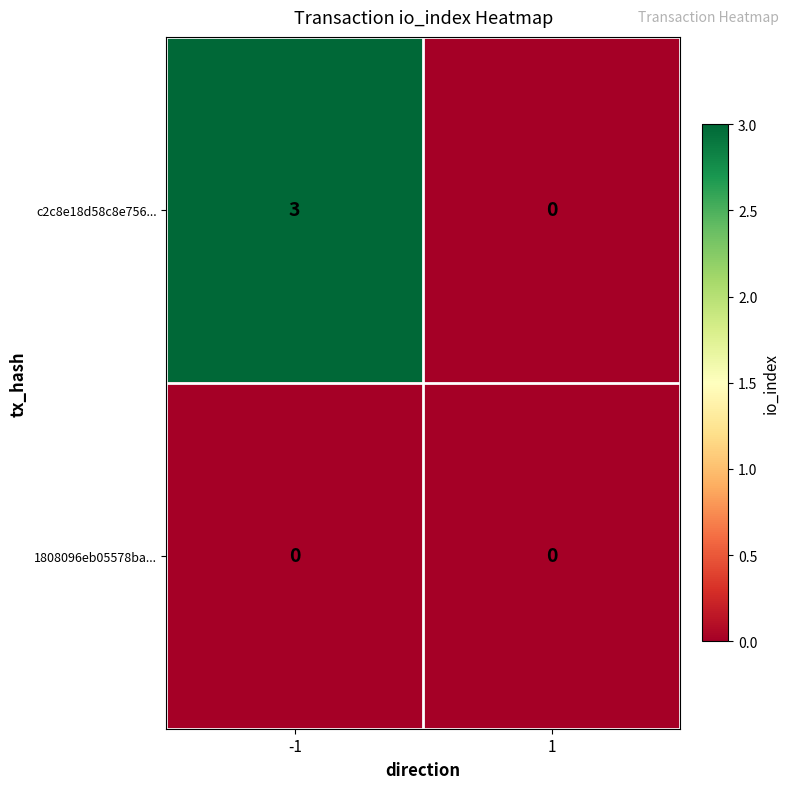

Rank the categories by c2c8e18d58c8e756... value from highest to lowest.

-1, 1